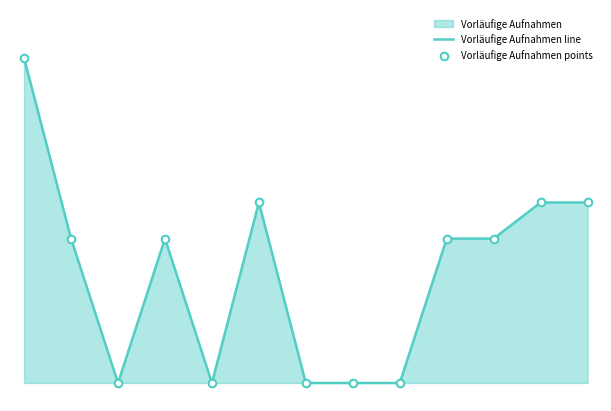

At how many categories does at least one series exceed 3?

8